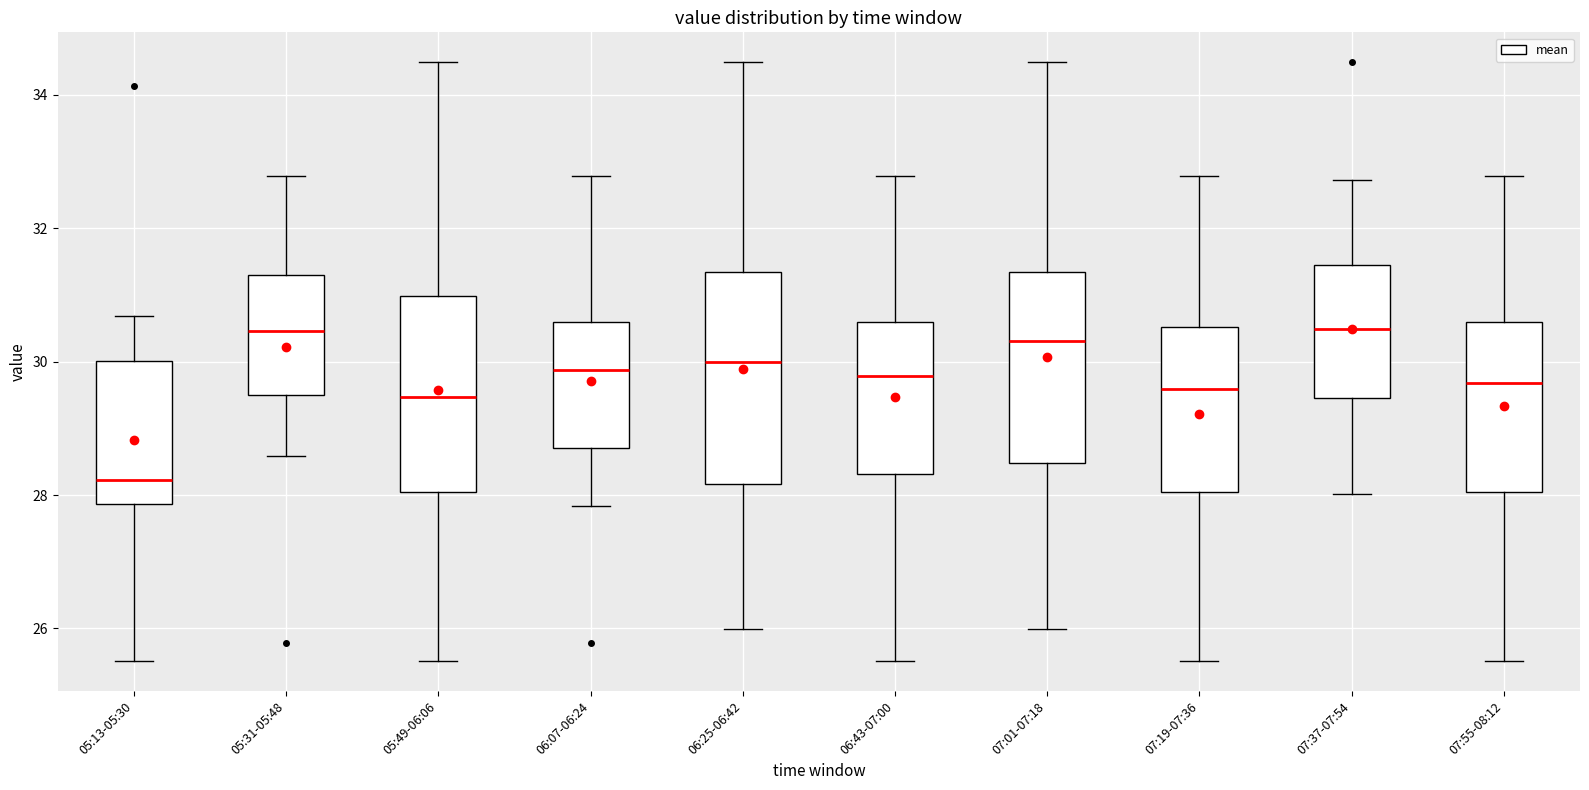

Which box is the tallest, from its lower edge to its upper edge?

06:25-06:42